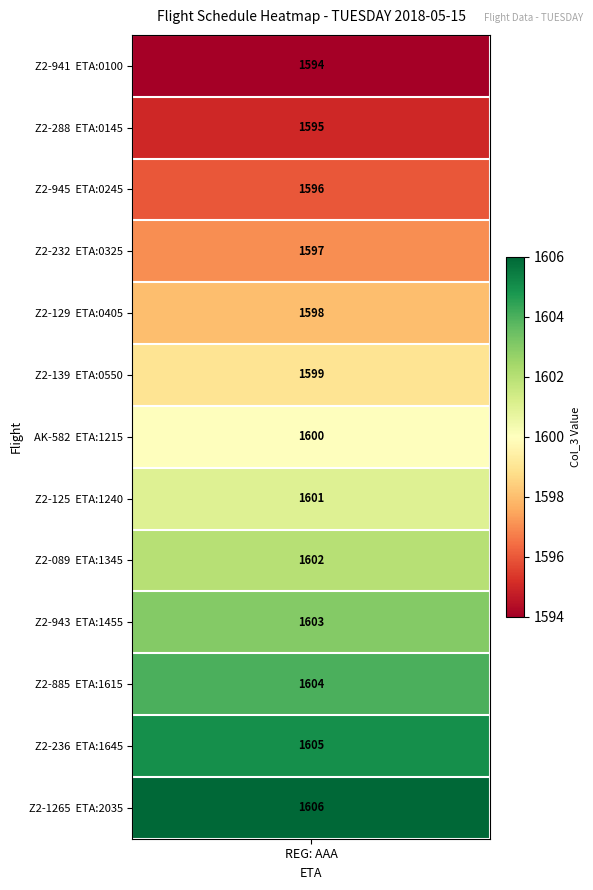

Reading right to left, what are all the values shown in this chart?

eta: 12=2035	11=1645	10=1615	9=1455	8=1345	7=1240	6=1215	5=550	4=405	3=325	2=245	col_3=145	eta=100
col_3: 12=1606	11=1605	10=1604	9=1603	8=1602	7=1601	6=1600	5=1599	4=1598	3=1597	2=1596	col_3=1595	eta=1594